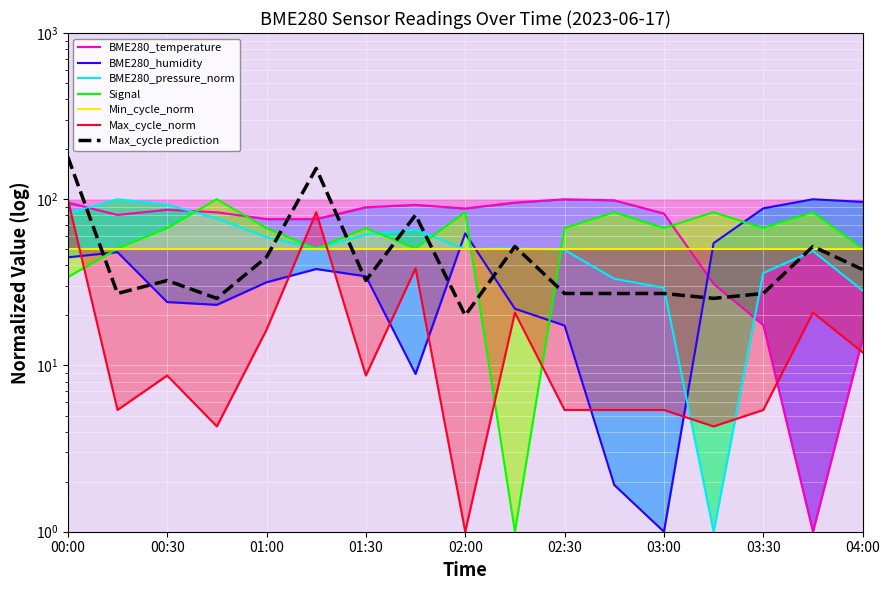

True or false: Signal has more than 2 interior local peaks.

True